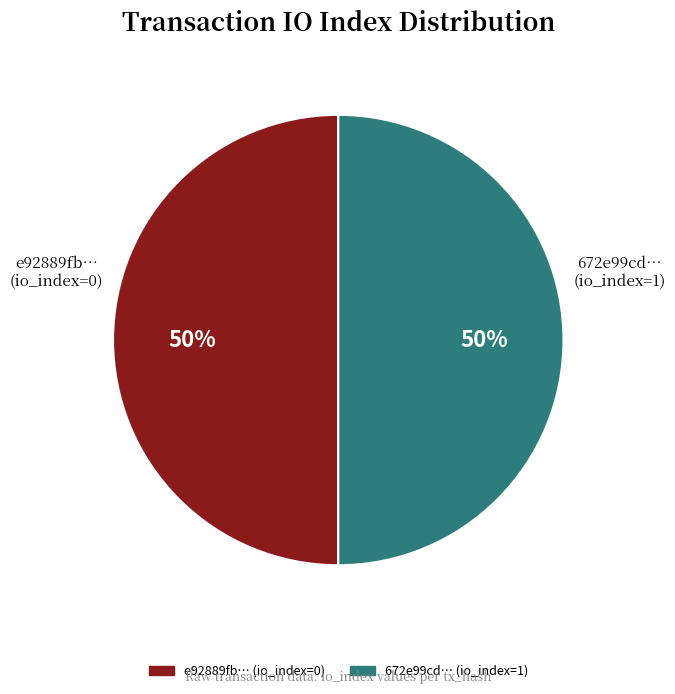

Count the number of slices in the pie.

2